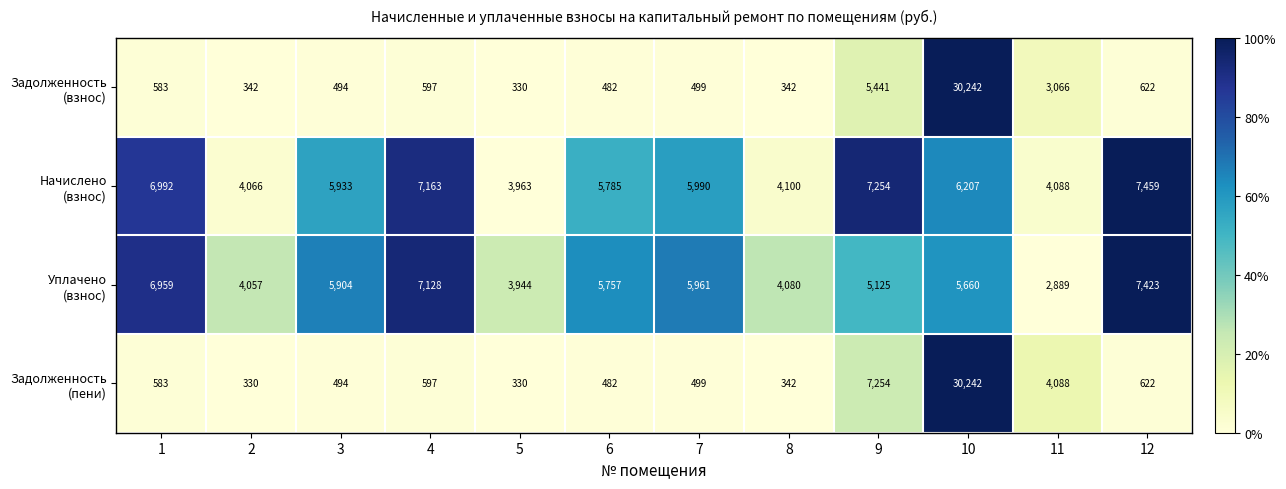

Which label corresponds to the largest value in the chart?

10